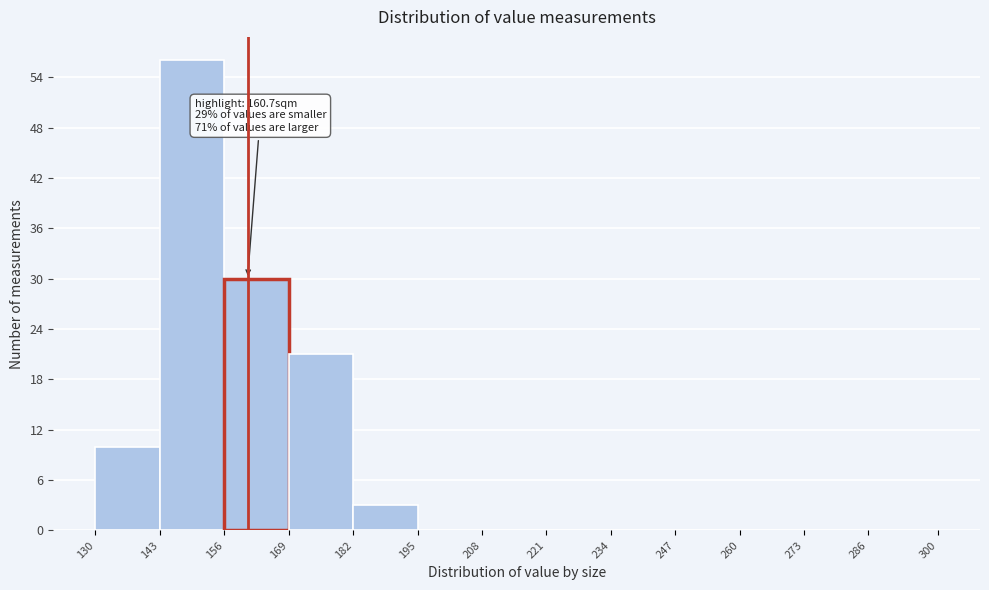

Over which range of the x-axis is the bar tallest?

143 to 156